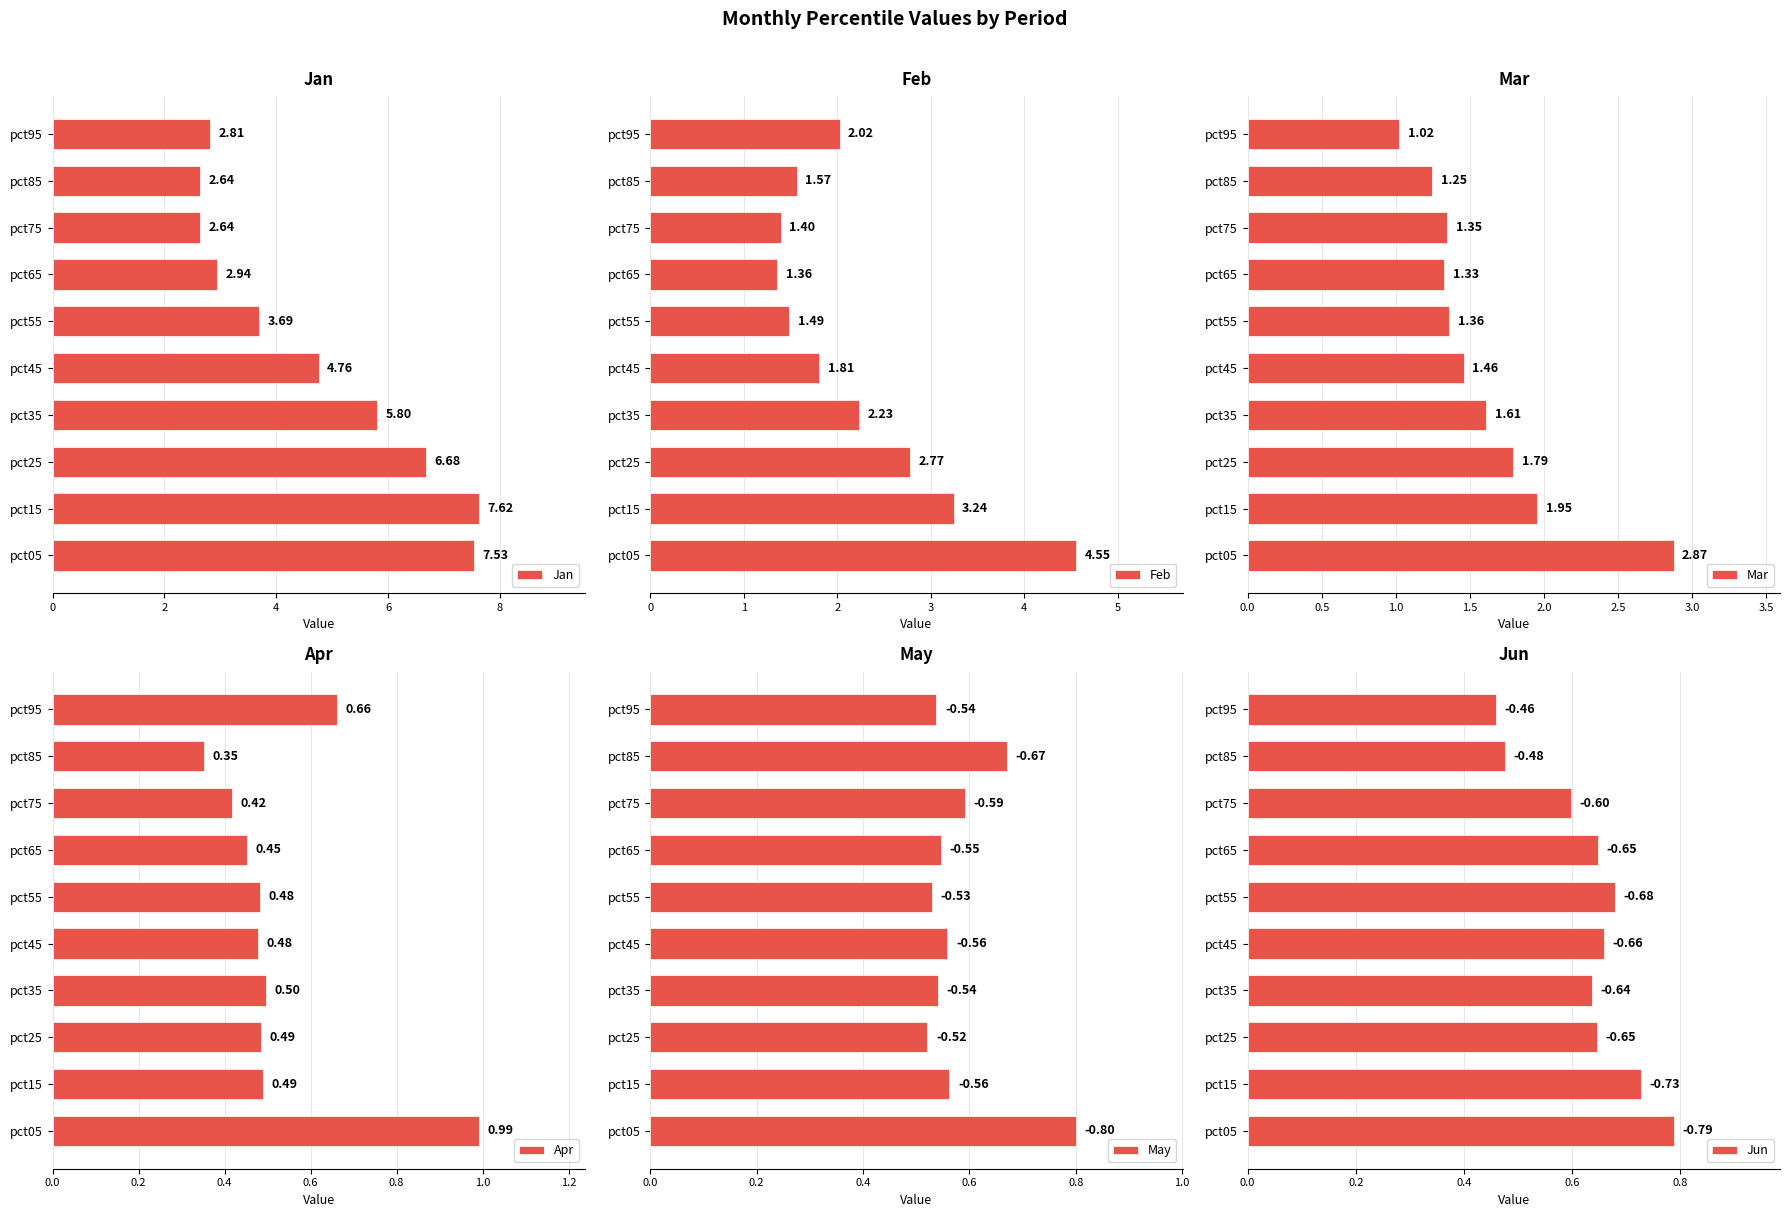

How many data points does each series have?

10